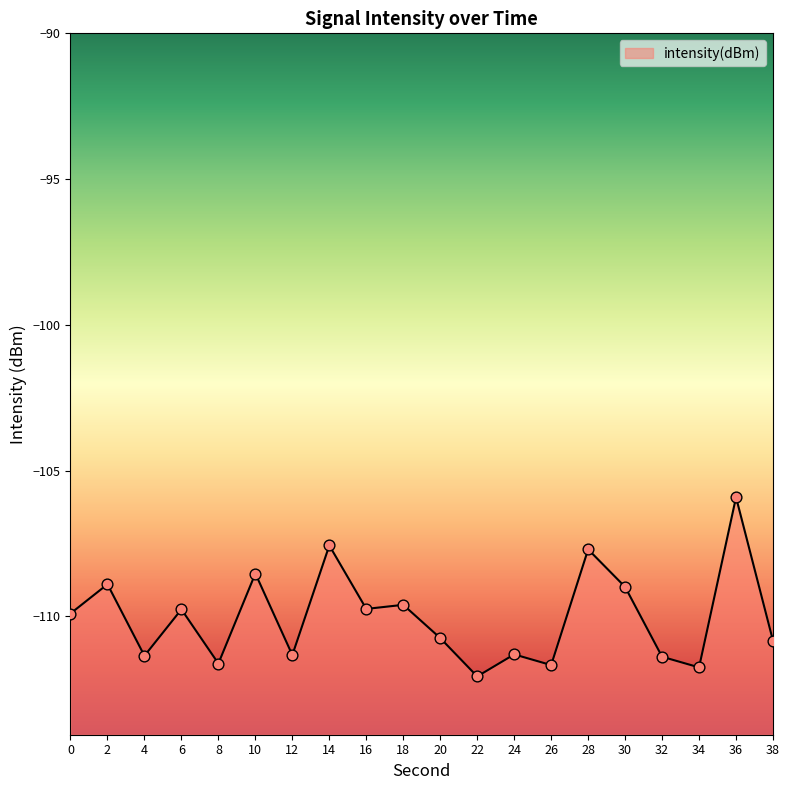

Between 0 and 2, which is larger?

2